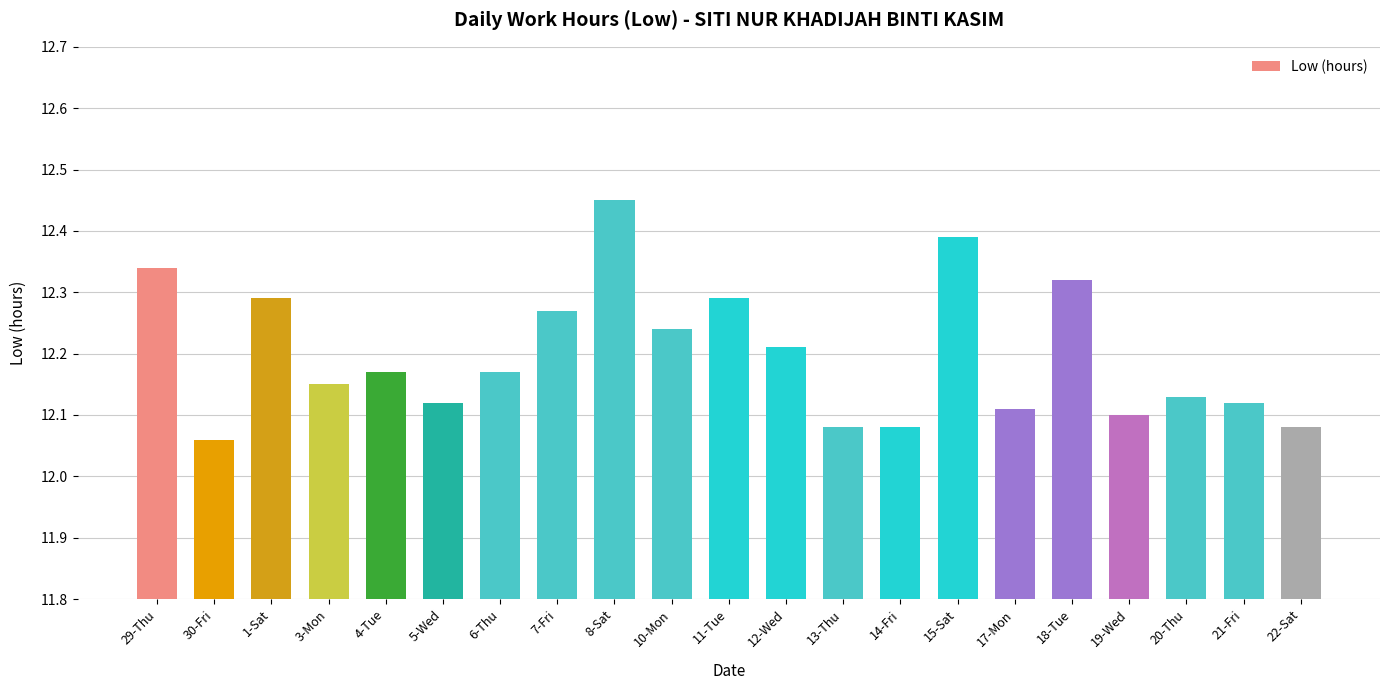

What is the label of the 8th bar from the left?

7-Fri